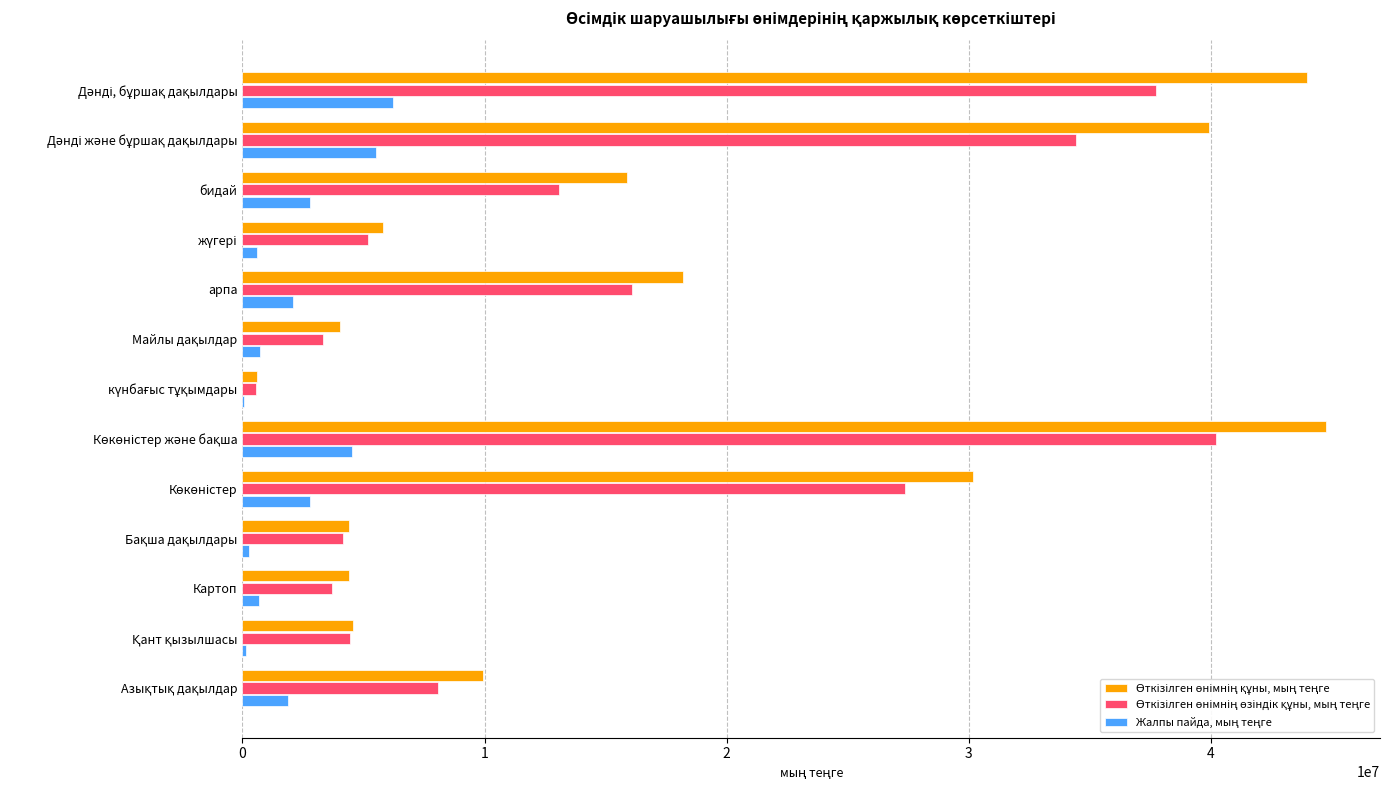

What is the maximum value shown in the chart?

44745740